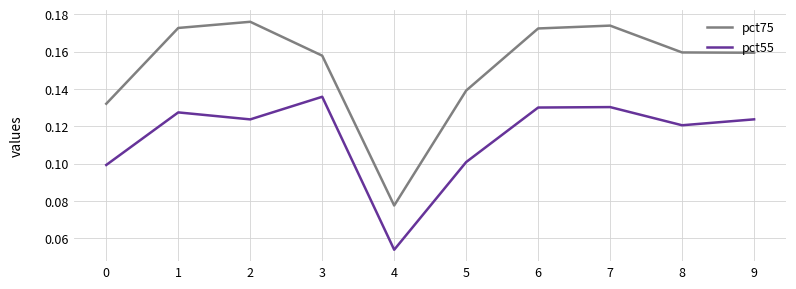

At which category does the chart reach its minimum across all series?

4